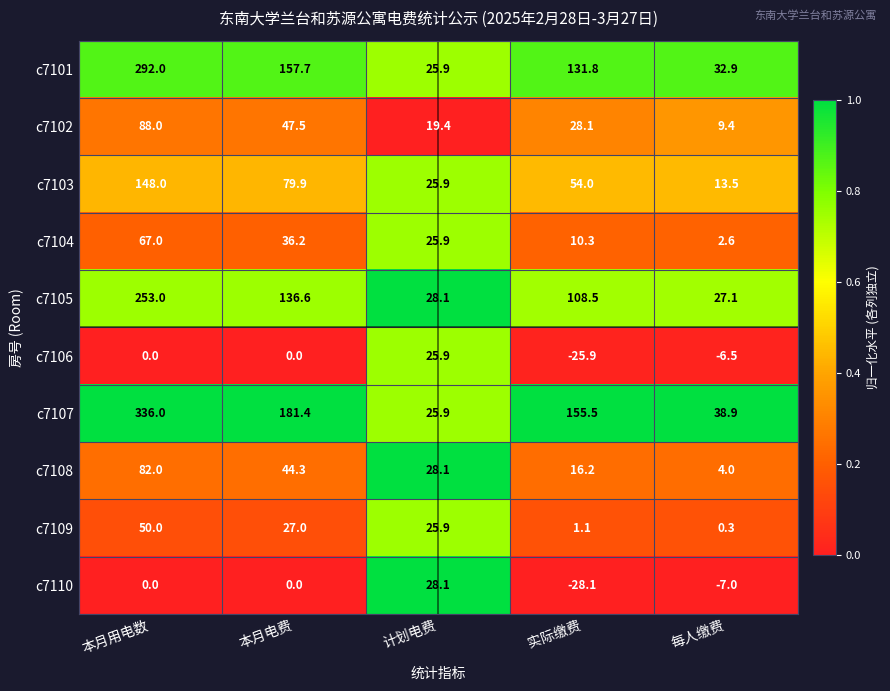

At which category does the chart reach its peak across all series?

本月用电数